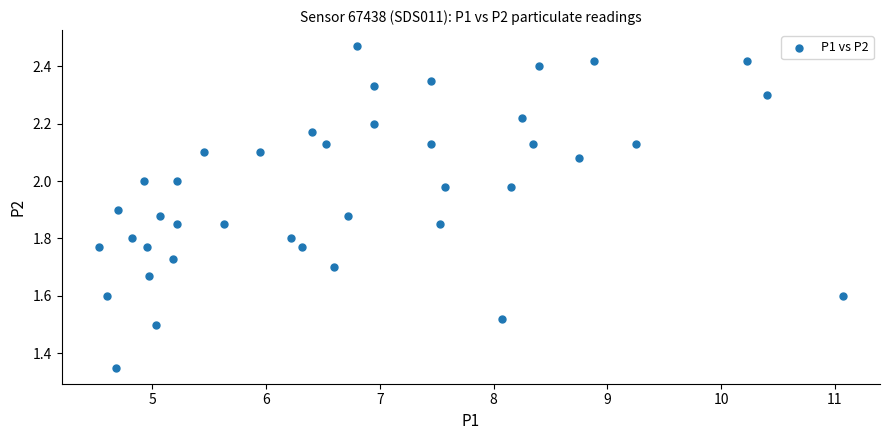

What is the range of Y values (max minus min)?

1.1